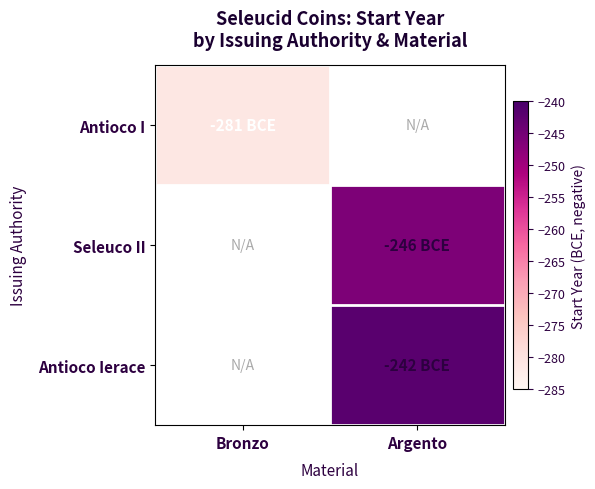

What is the smallest value displayed?

-281.0